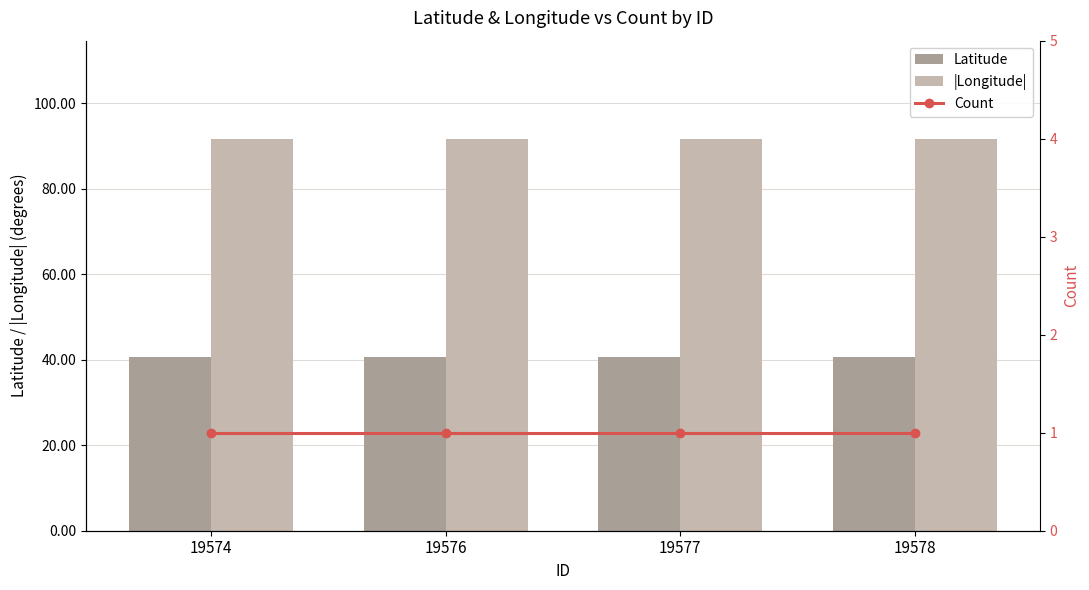

What is the spread (max minus min) of values at 19574?

90.7